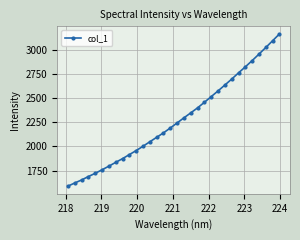

How many values are below 2242?

16